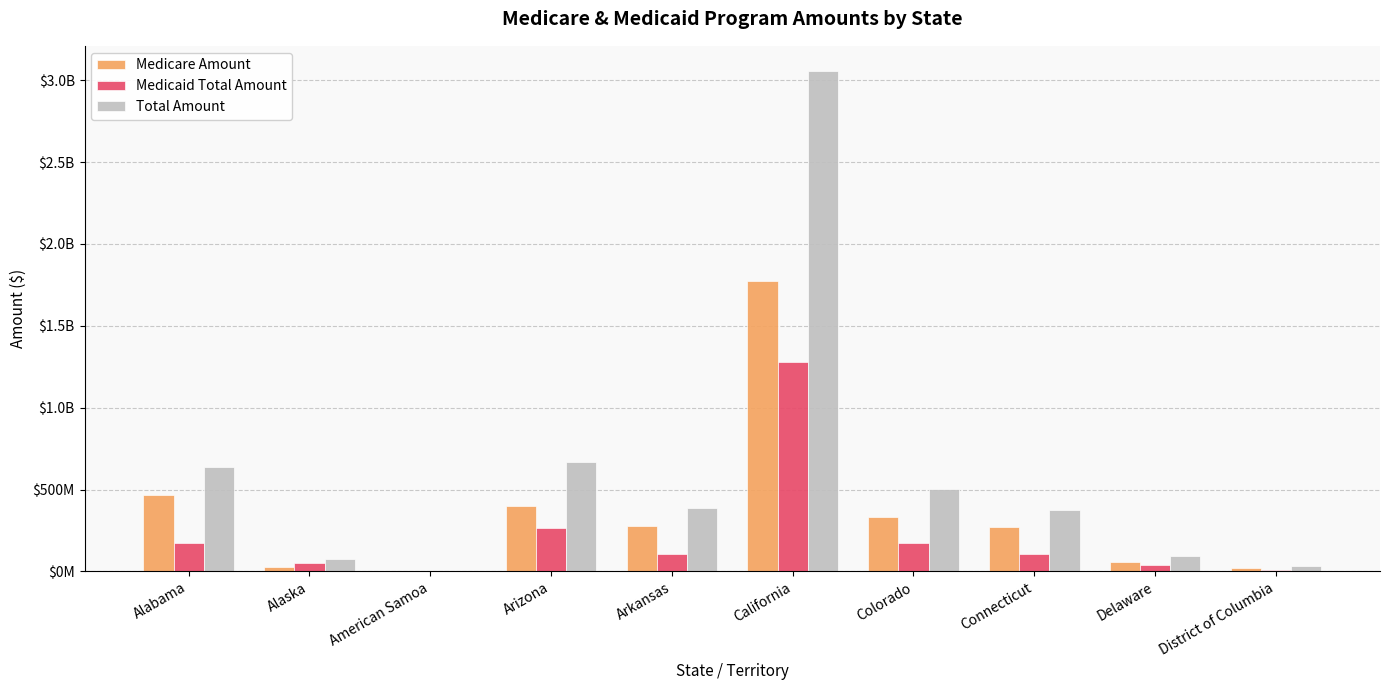

What are all the series names shown in the legend?

Medicare Amount, Medicaid Total Amount, Total Amount